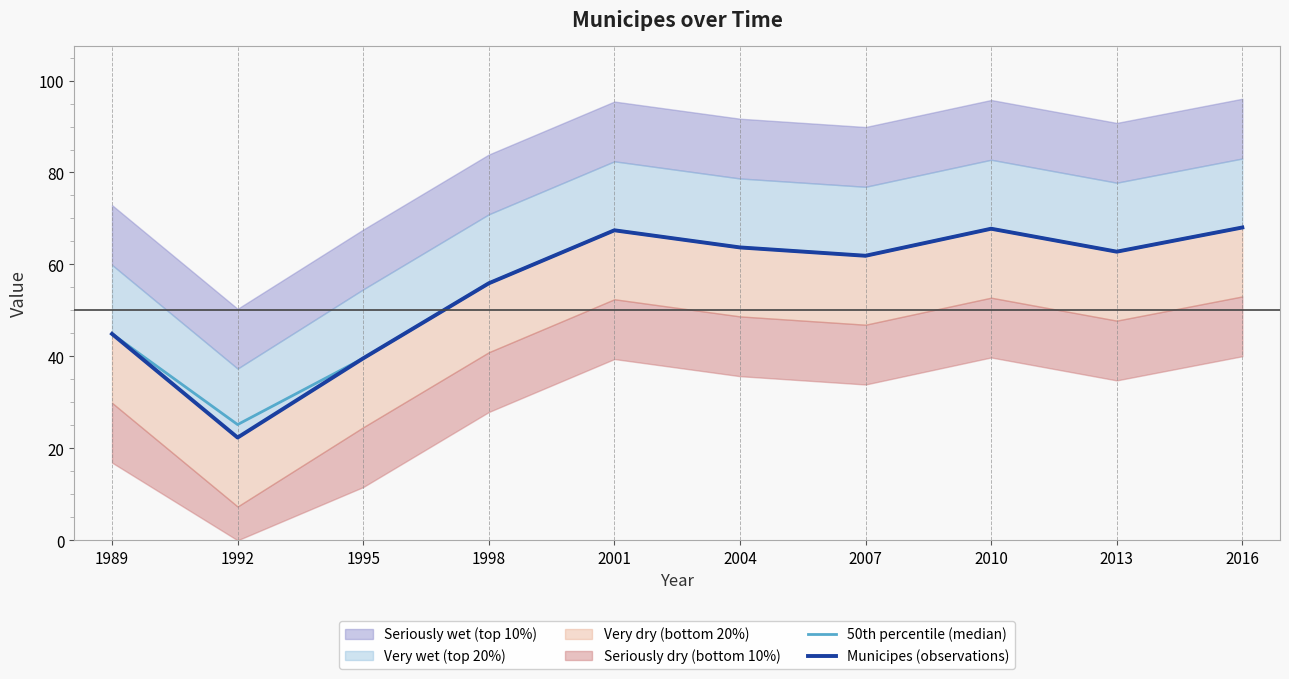

The 50th percentile (median) series shows 97.5 at 2016. True or false?

False